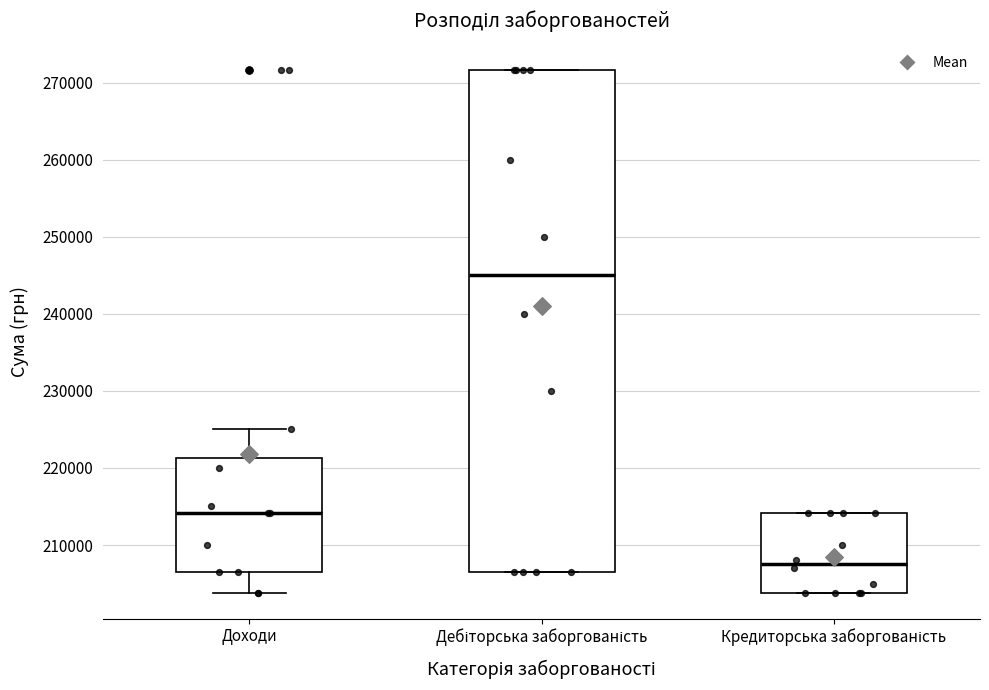

Reading left to right, transcribe this box plot: for each box, give where its median line is, the range the box spans, and where its two whiskers end, as read against the y-axis. The values are not printed on the chart, so give them approximately, as read against the axis.

Доходи: median 214000, box 207000 to 221000, whiskers 204000 to 225000
Дебіторська заборгованість: median 245000, box 207000 to 272000, whiskers 207000 to 272000
Кредиторська заборгованість: median 208000, box 204000 to 214000, whiskers 204000 to 214000